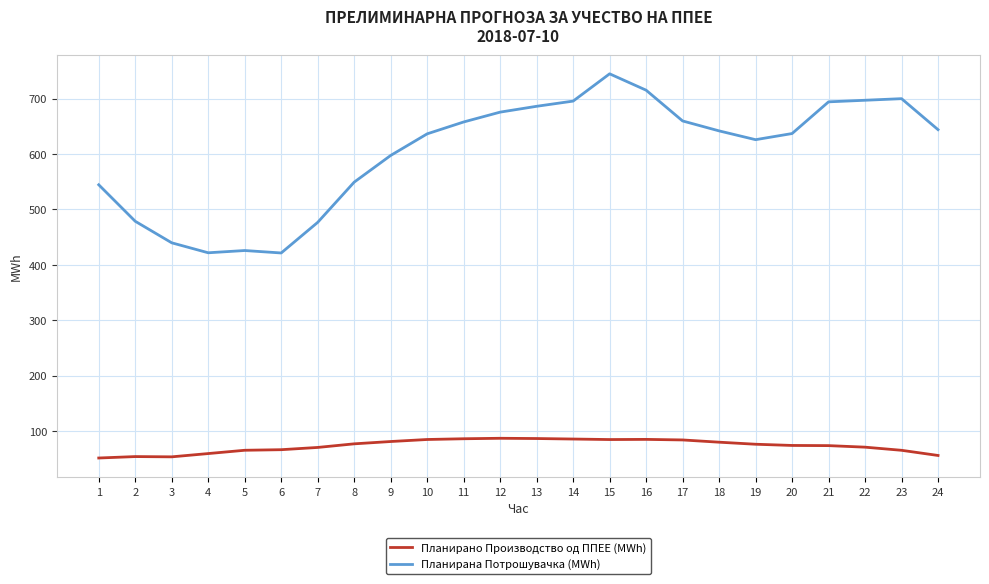

Which series has the largest total across all categories?

Планирана Потрошувачка (MWh)